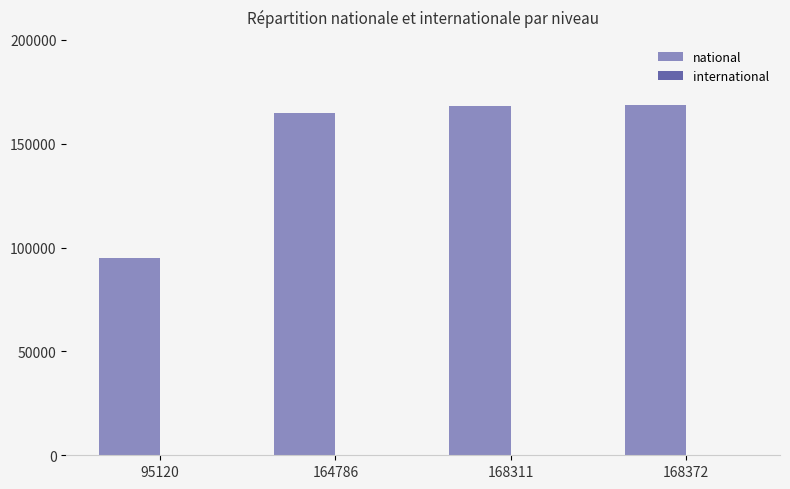

Which series changed the most between 95120 and 168311?

national